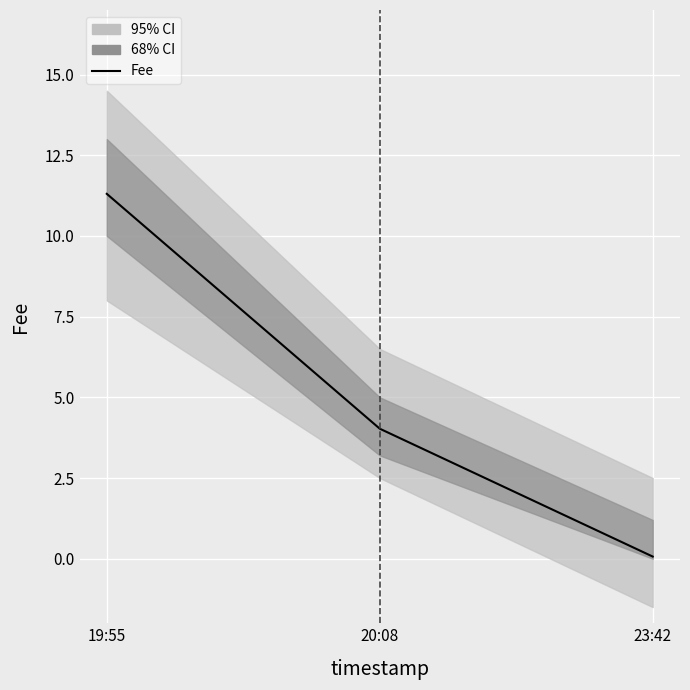

Where is the data nearest to the value 5?

20:08